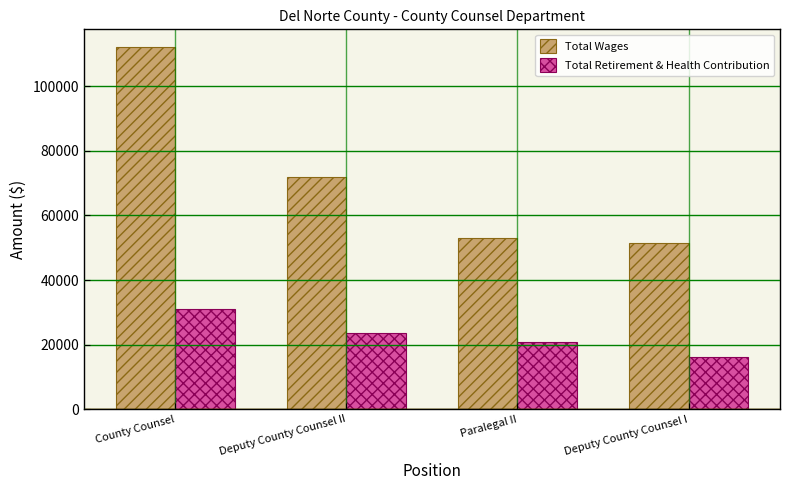

What is the smallest value displayed?

16309